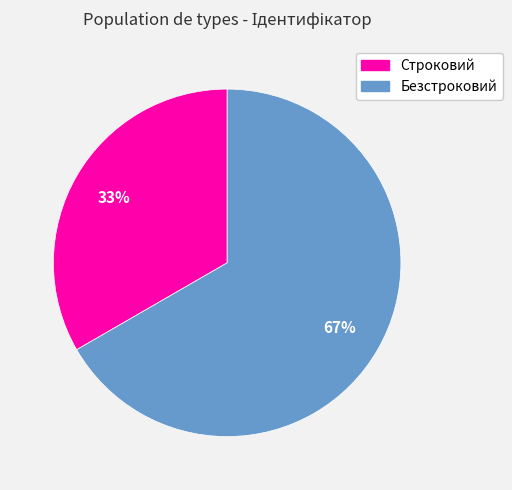

How many slices are in this pie chart?

2